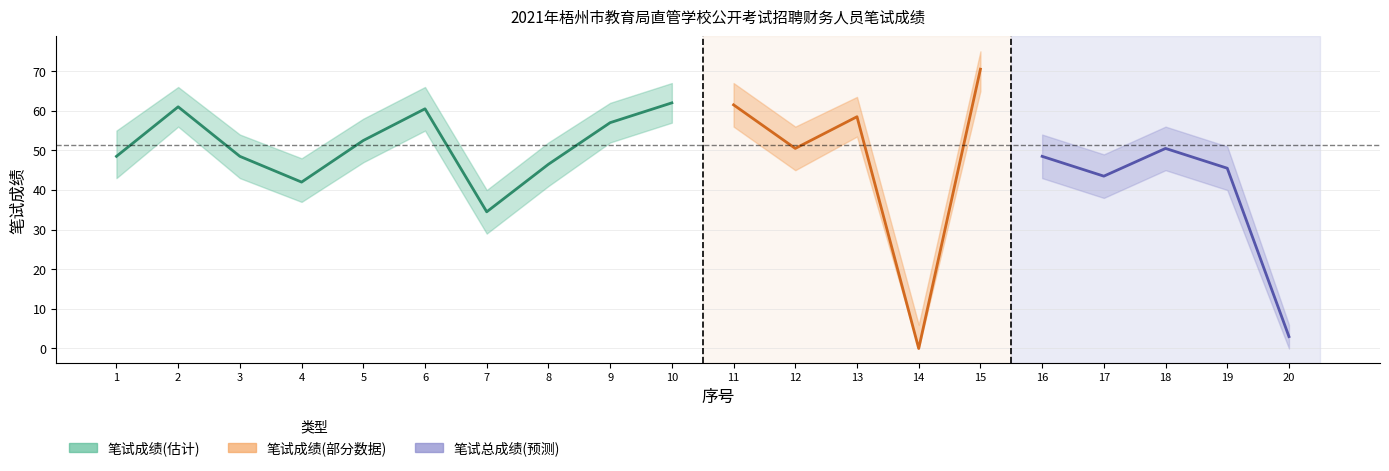

At which label does 笔试成绩 reach its peak?

15